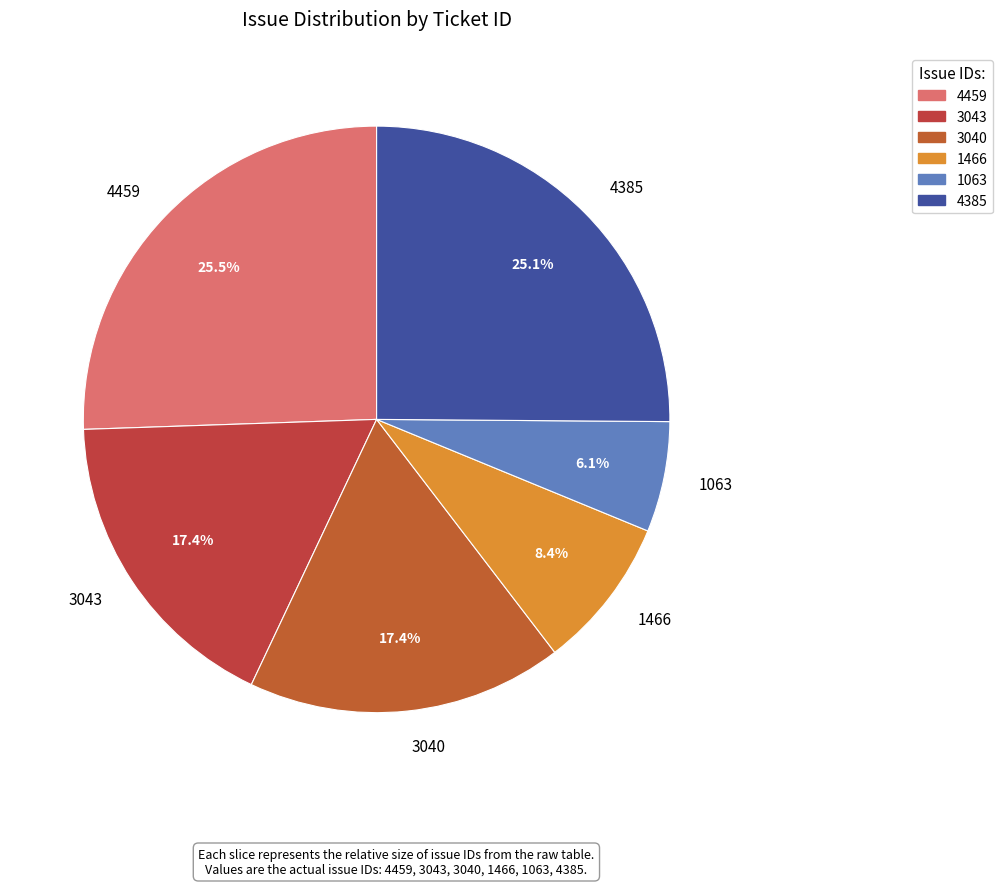

How much of the chart is everything except 3043?

82.6%